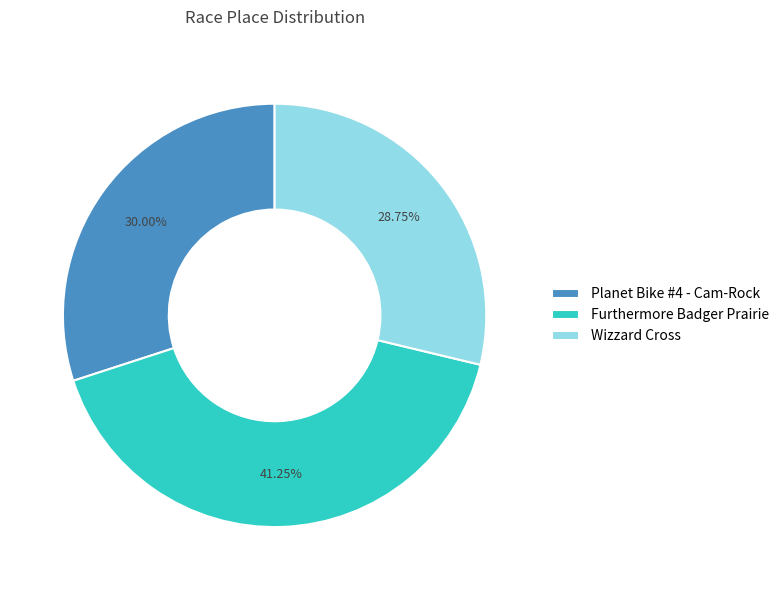

What percentage is the Wizzard Cross slice, to the nearest percent?

29%